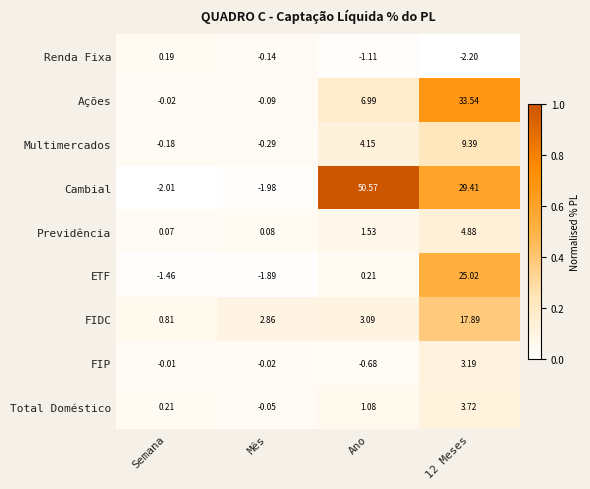

Rank the series at Semana from lowest to highest value.

Cambial, ETF, Multimercados, Ações, FIP, Previdência, Renda Fixa, Total Doméstico, FIDC